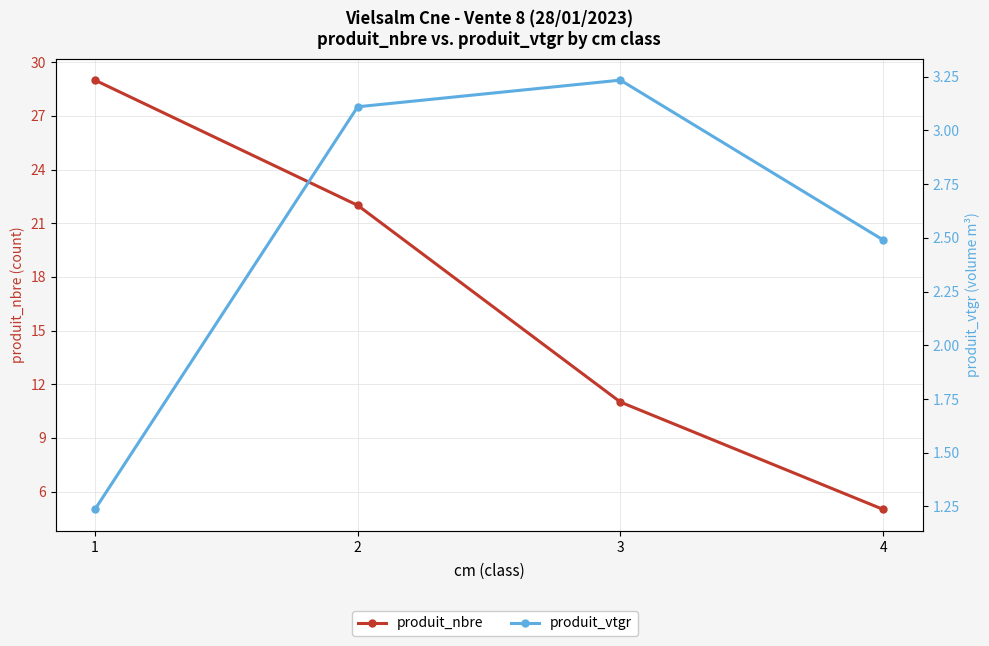

True or false: produit_vtgr has a value of 4.0 at 4.

False